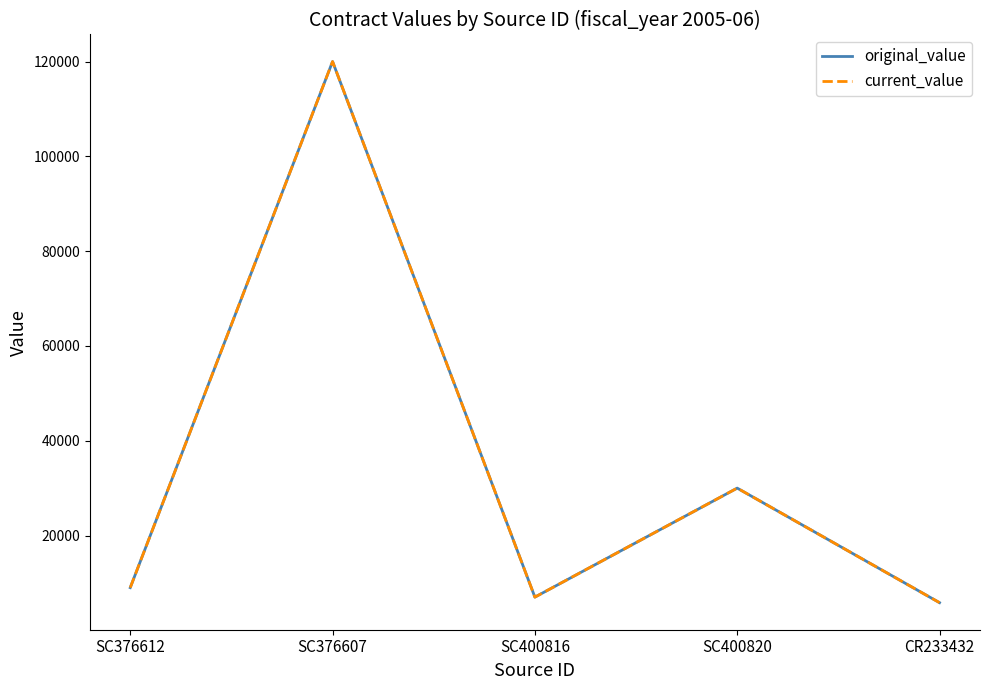

The original_value series shows 120000.0 at SC376607. True or false?

True